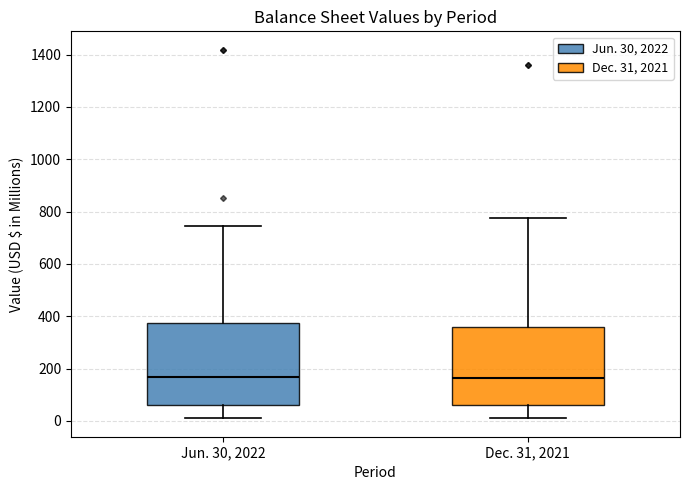

Where is the lower edge of the box for Jun. 30, 2022 on the y-axis? The values are not printed on the chart, so give them approximately, as read against the axis.

60